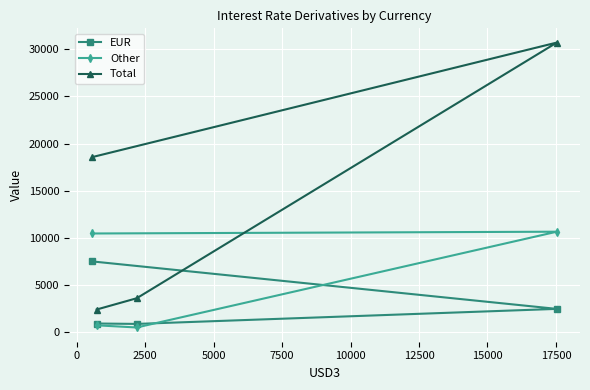

List the series in order of their peak value, highest first.

Total, Other, EUR